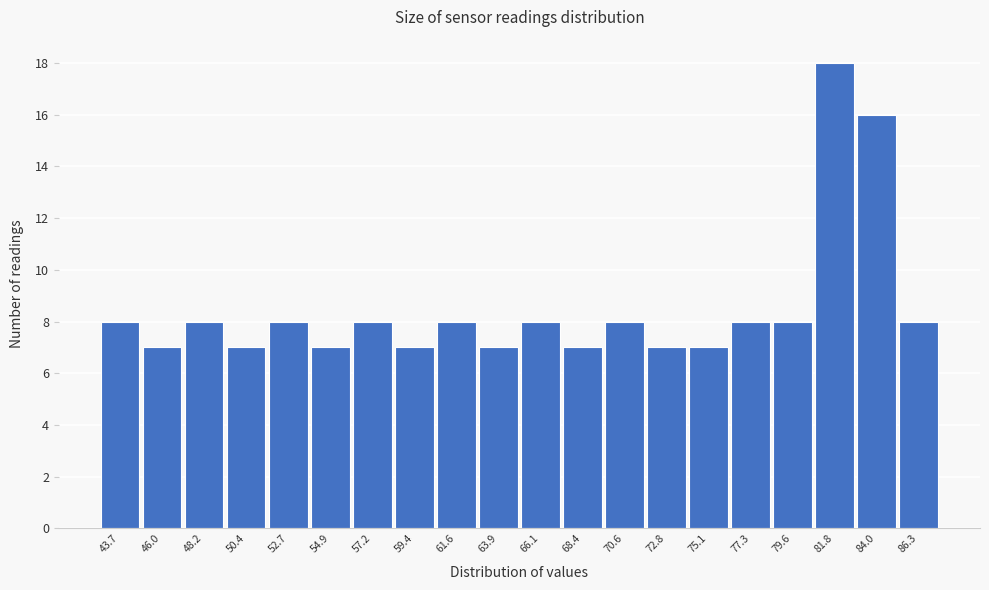

Reading left to right, transcribe this chart: for each bar, give the range it covers on the x-axis and its height. Neither the bar edges nor the heights are printed on the chart, so give them approximately, as read against the axes.

42.5 to 45.0: 8
45.0 to 47.0: 7
47.0 to 49.5: 8
49.5 to 51.5: 7
51.5 to 54.0: 8
54.0 to 56.0: 7
56.0 to 58.5: 8
58.5 to 60.5: 7
60.5 to 63.0: 8
63.0 to 65.0: 7
65.0 to 67.0: 8
67.0 to 69.5: 7
69.5 to 71.5: 8
71.5 to 74.0: 7
74.0 to 76.0: 7
76.0 to 78.5: 8
78.5 to 80.5: 8
80.5 to 83.0: 18
83.0 to 85.0: 16
85.0 to 87.5: 8